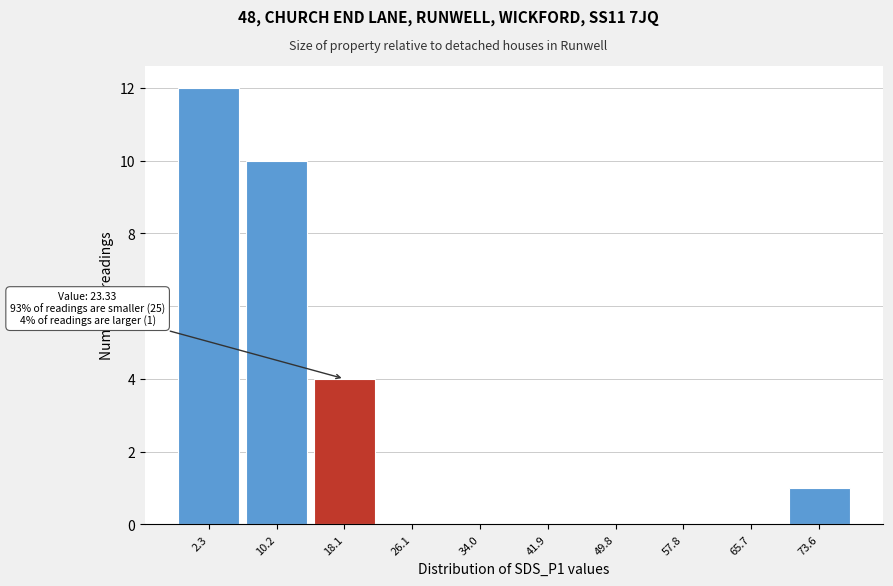

Reading left to right, transcribe all the data shown in this chart.

2.3=12	10.2=10	18.1=4	26.1=0	34.0=0	41.9=0	49.8=0	57.8=0	65.7=0	73.6=1